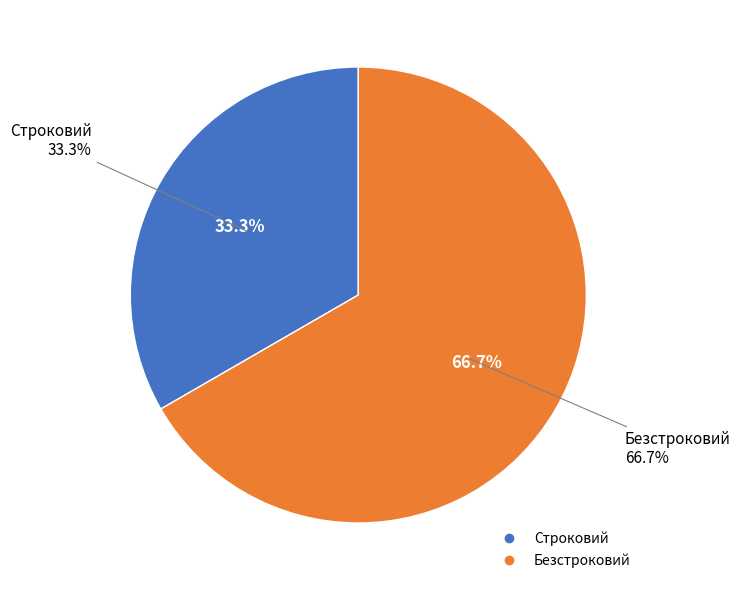

What portion of the pie excludes Безстроковий?

33.3%